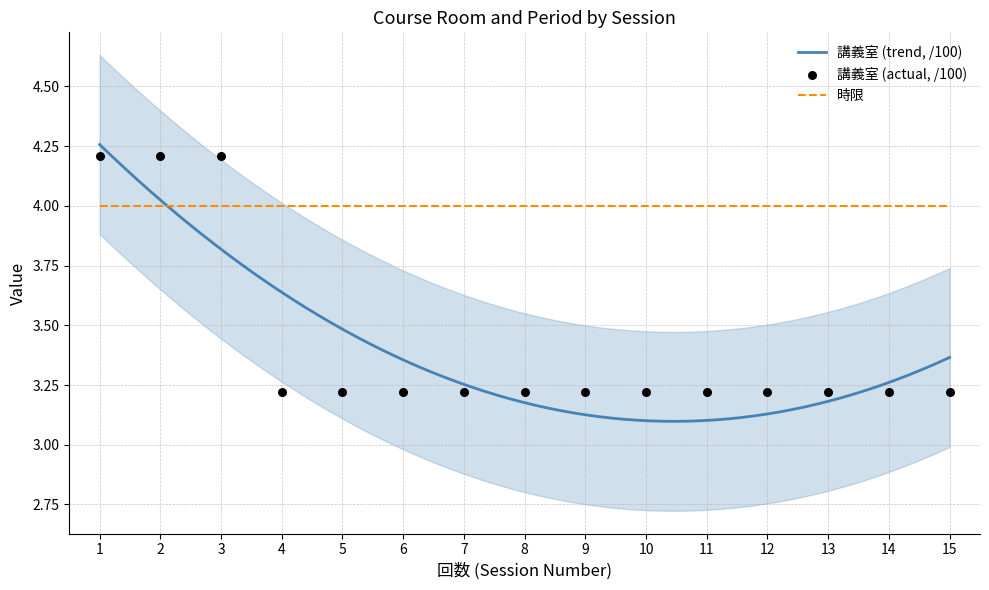

What is the ratio of the value at 7 to the value at 1?

0.8